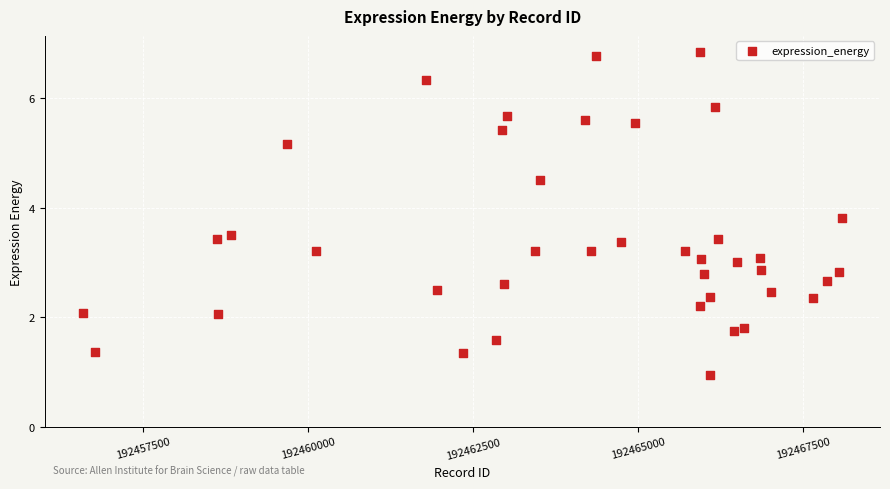

What is the range of Y values (max minus min)?

5.9